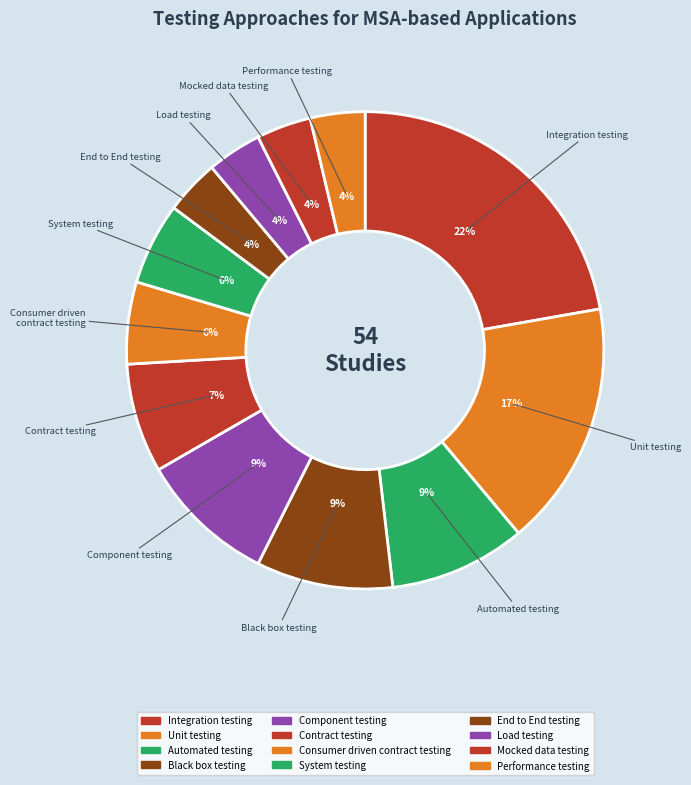

To the nearest percent, what portion does Unit testing represent?

17%